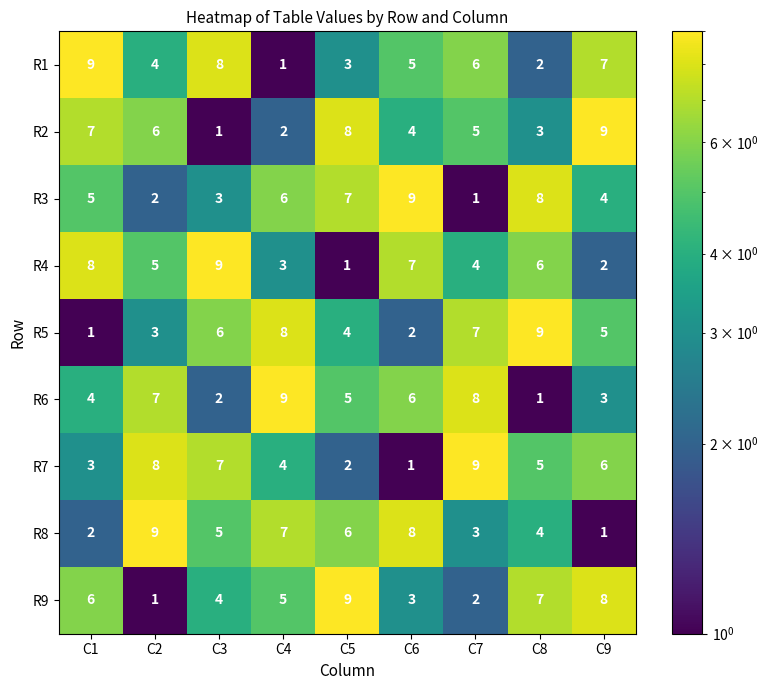

At how many categories does at least one series exceed 7?

9